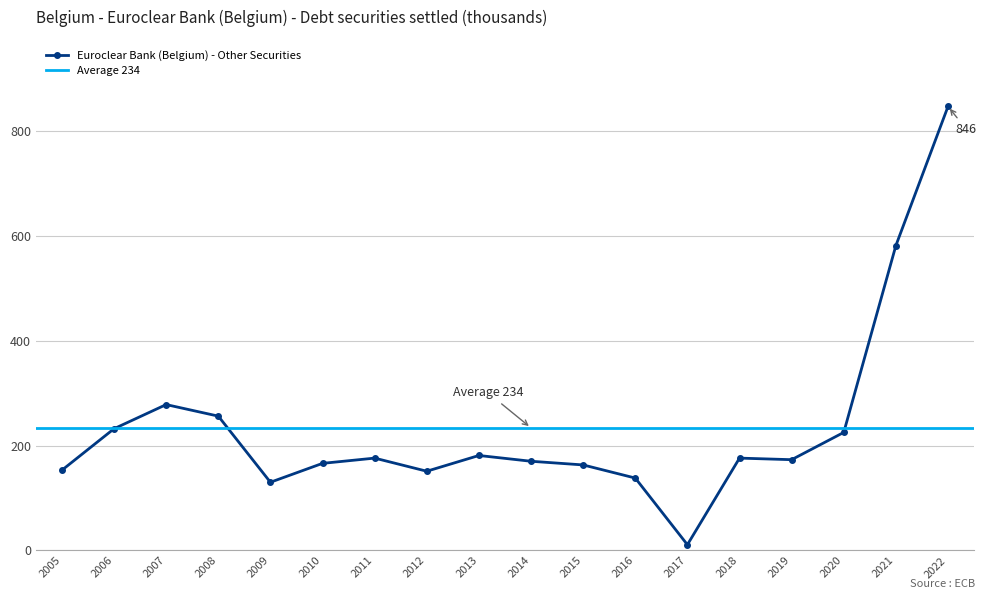

What is the difference between the second highest and minimum values?

570